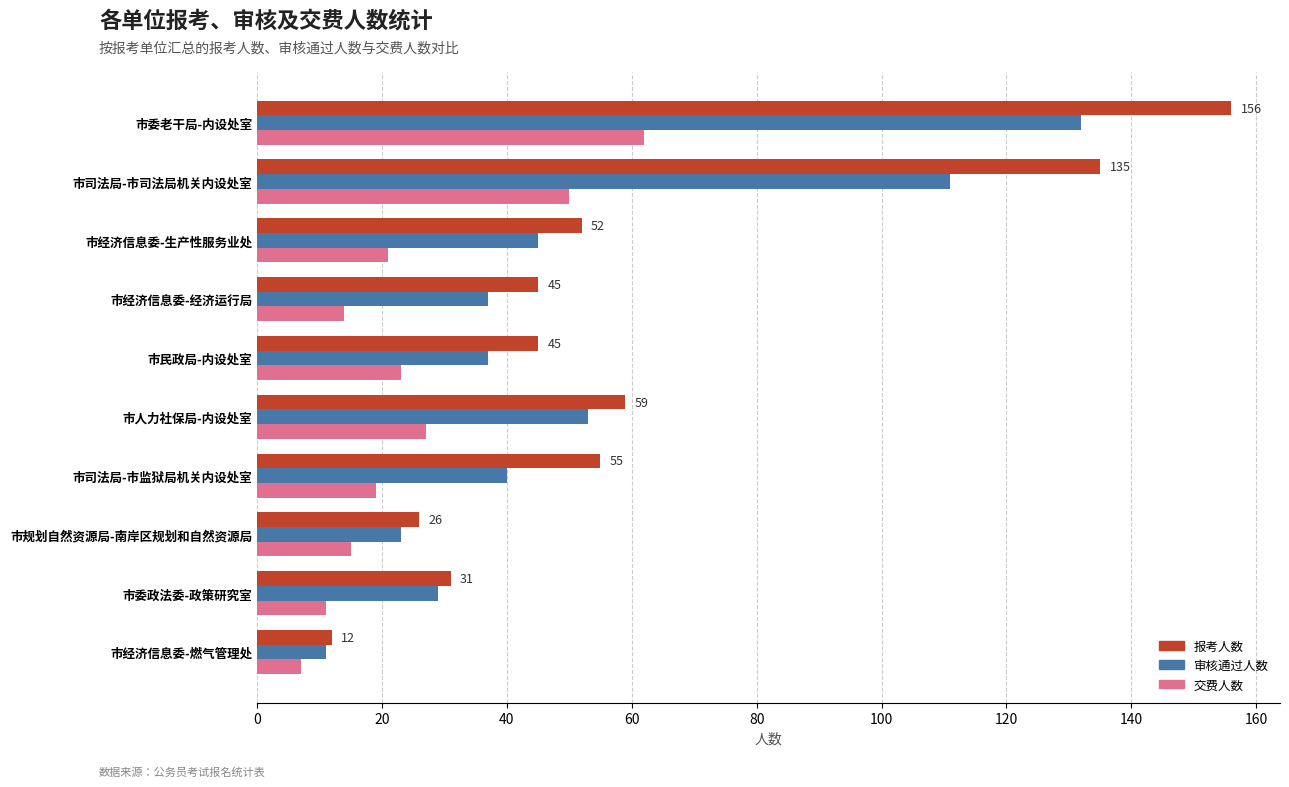

Rank the series by their maximum value, from lowest to highest.

交费人数, 审核通过人数, 报考人数